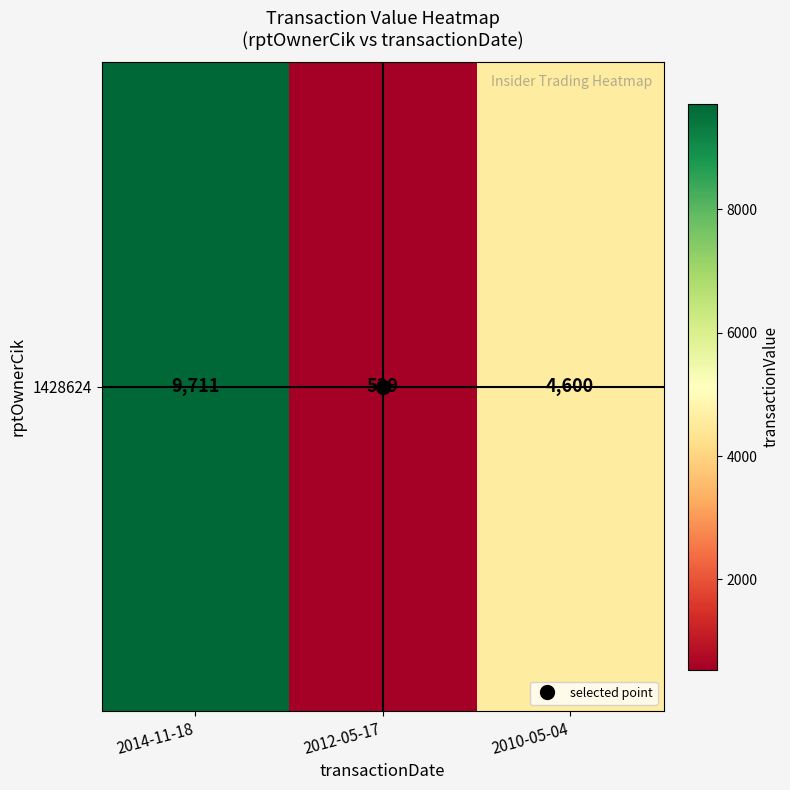

What is the ratio of the value at 2010-05-04 to the value at 2014-11-18?

0.5